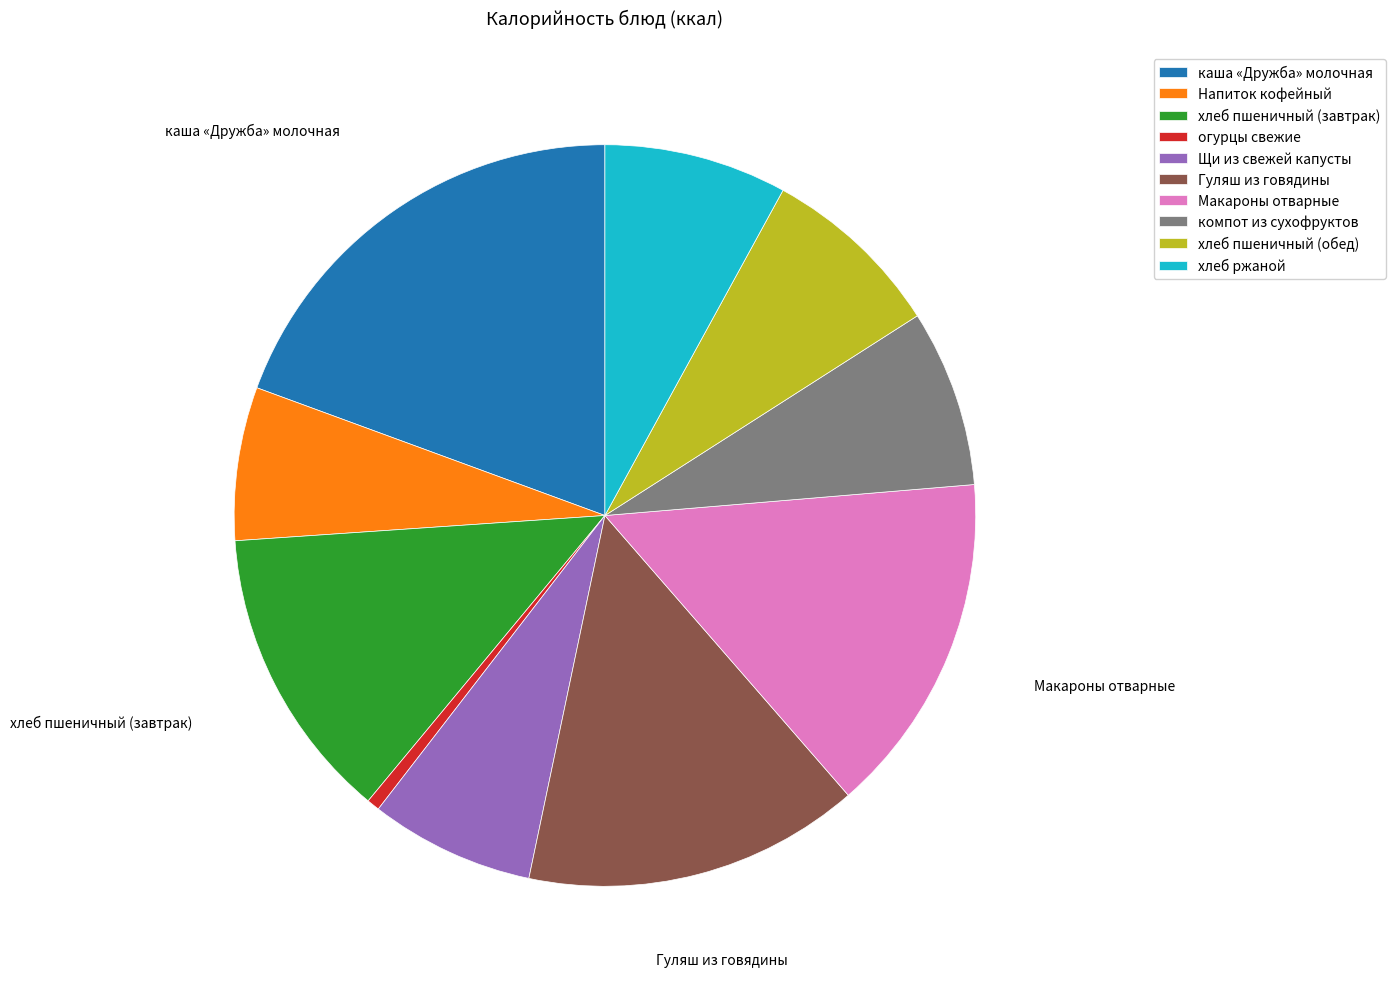

Between Напиток кофейный and компот из сухофруктов, which is larger?

компот из сухофруктов